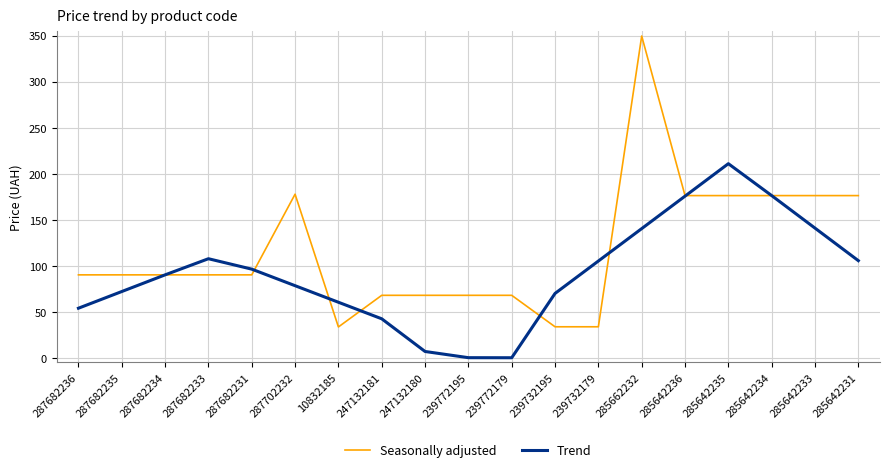

At which label does Seasonally adjusted reach its peak?

285662232